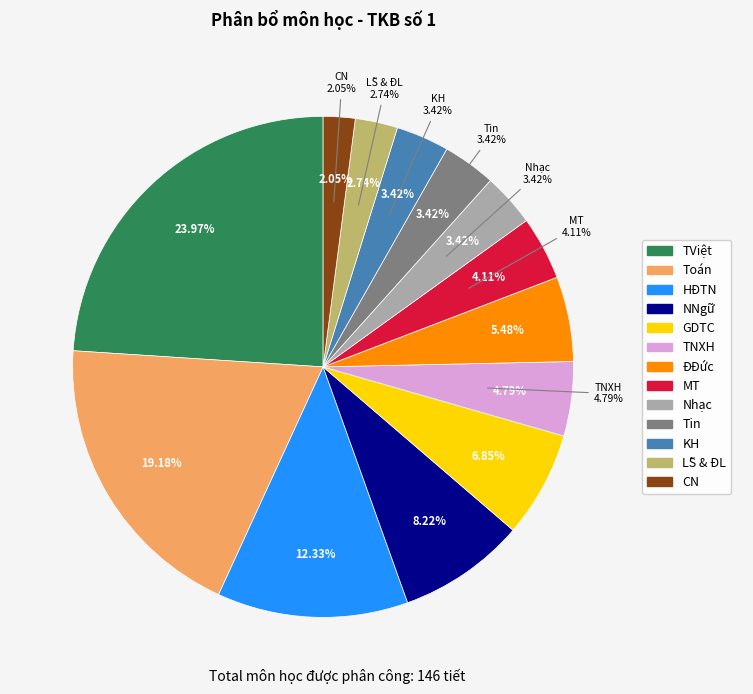

How many slices are in this pie chart?

13